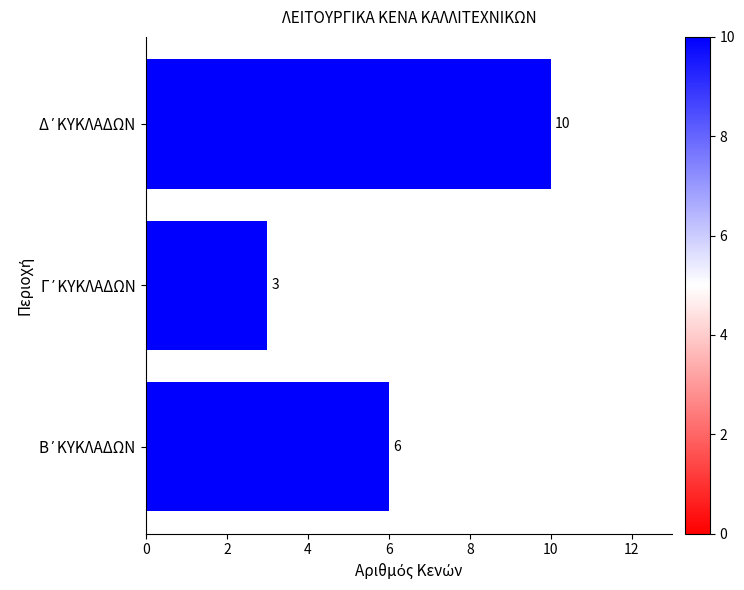

What is the difference between the maximum and second lowest values?

4